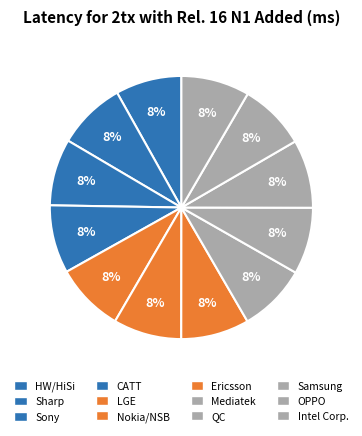

Rank the categories by value from lowest to highest.

HW/HiSi, Sony, QC, OPPO, Sharp, CATT, Nokia/NSB, Ericsson, Mediatek, Samsung, Intel Corp., LGE